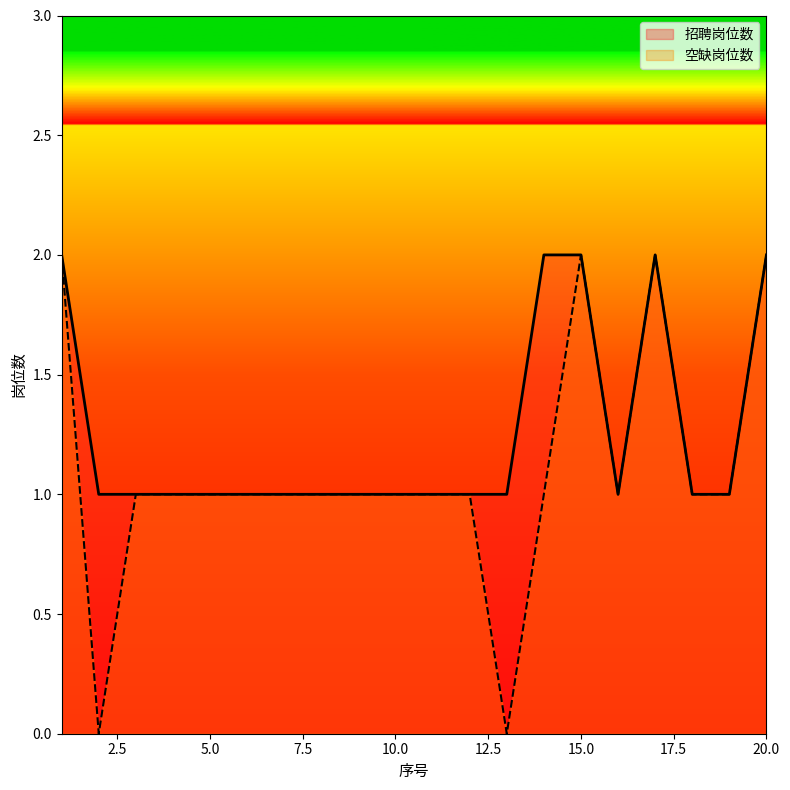

At which category does the chart reach its minimum across all series?

2